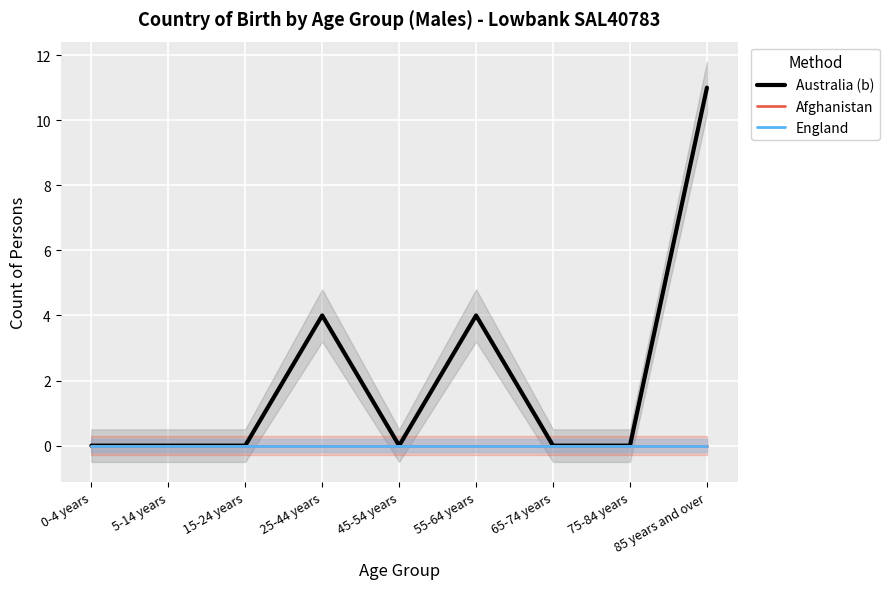

At how many categories does at least one series exceed 10?

1